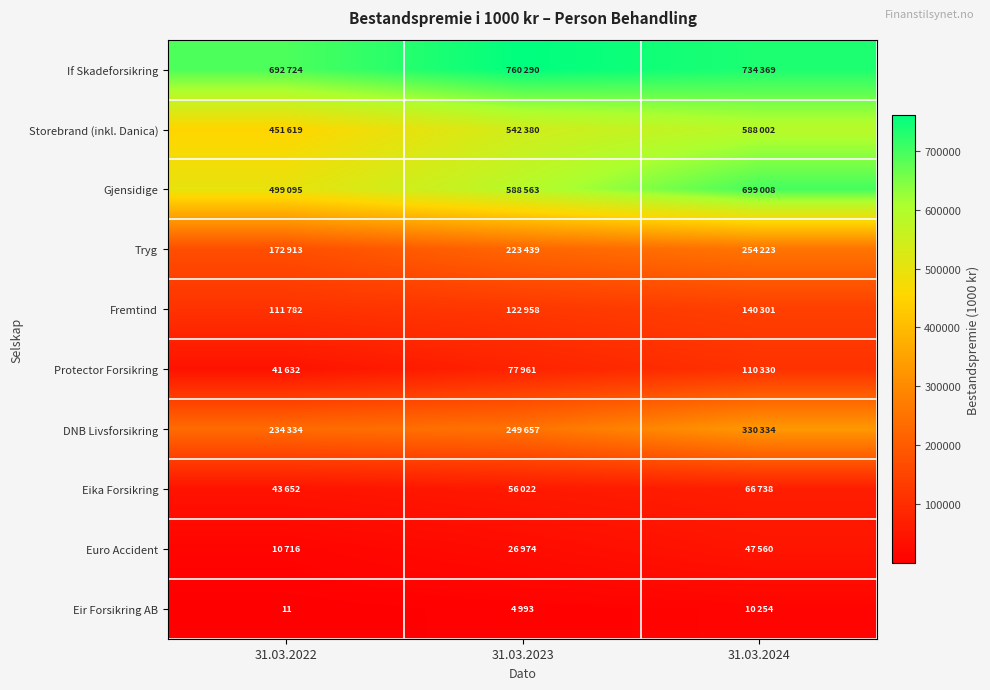

What value does the Gjensidige series have at 31.03.2024, to the nearest 100?

699000